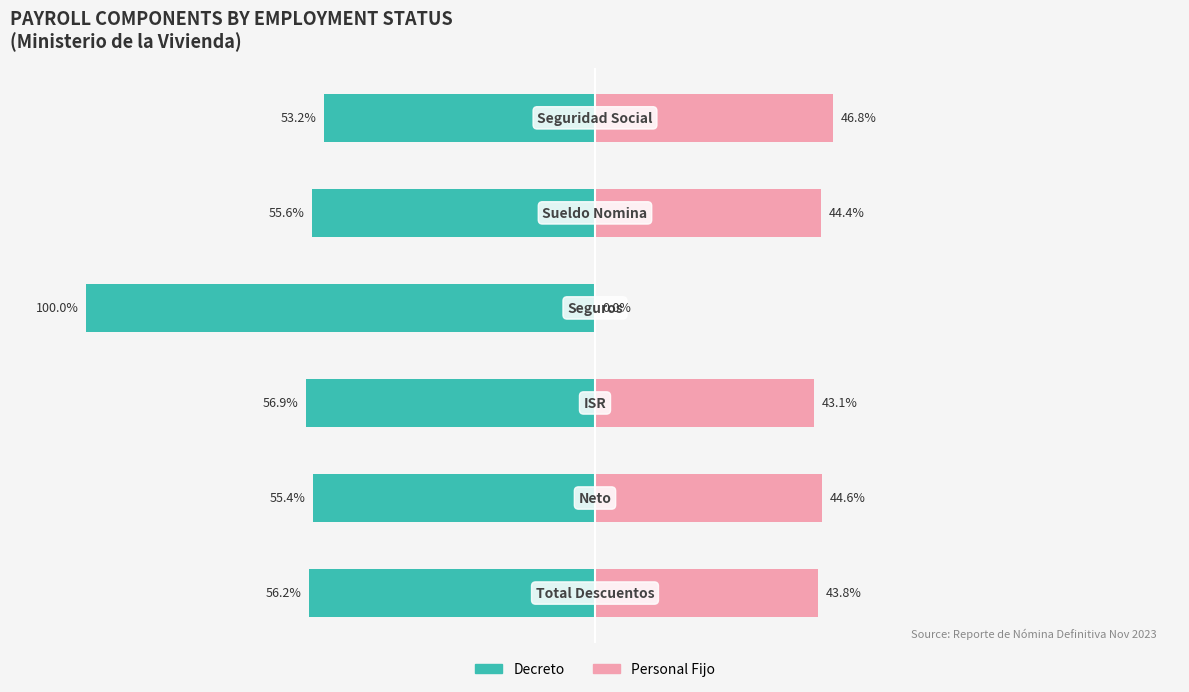

Reading left to right, transcribe all the data shown in this chart.

Decreto: 0=-56.2	1=-55.4	2=-56.9	3=-100.0	4=-55.6	5=-53.2
Personal Fijo: 0=43.8	1=44.6	2=43.1	3=0.0	4=44.4	5=46.8